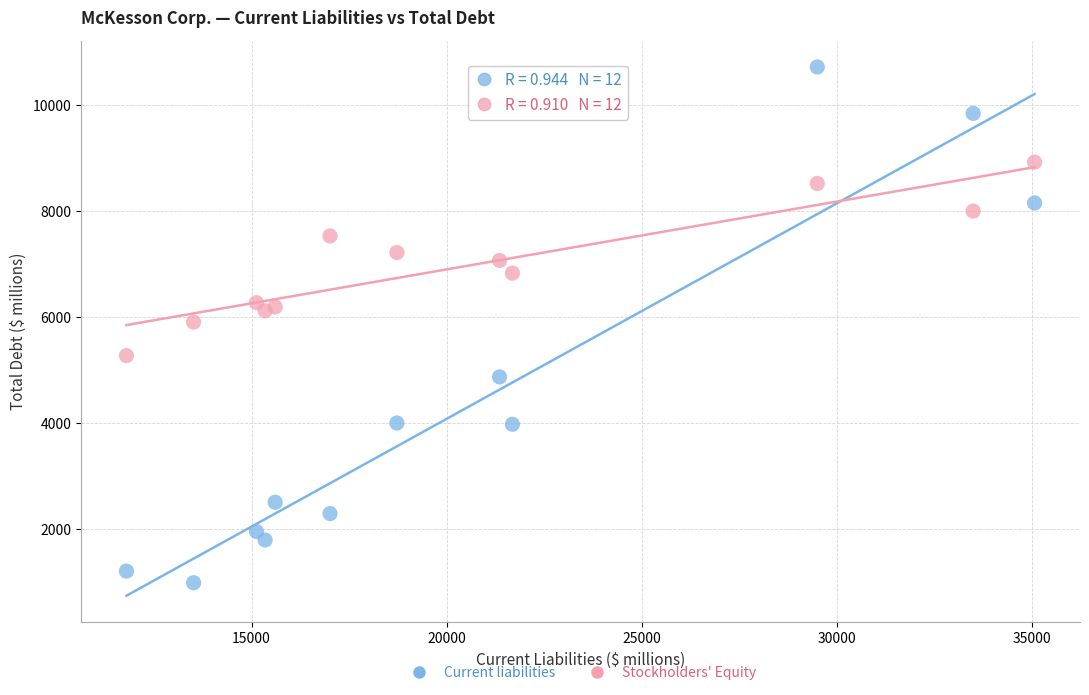

Across all data points, what is the range of Y values (max minus min)?

9728